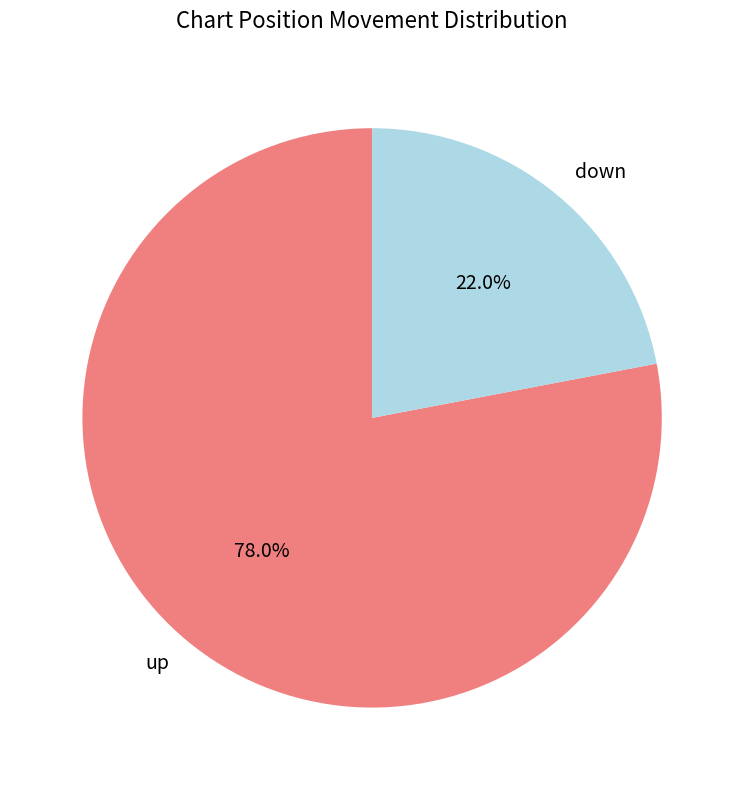

What is the majority slice?

up